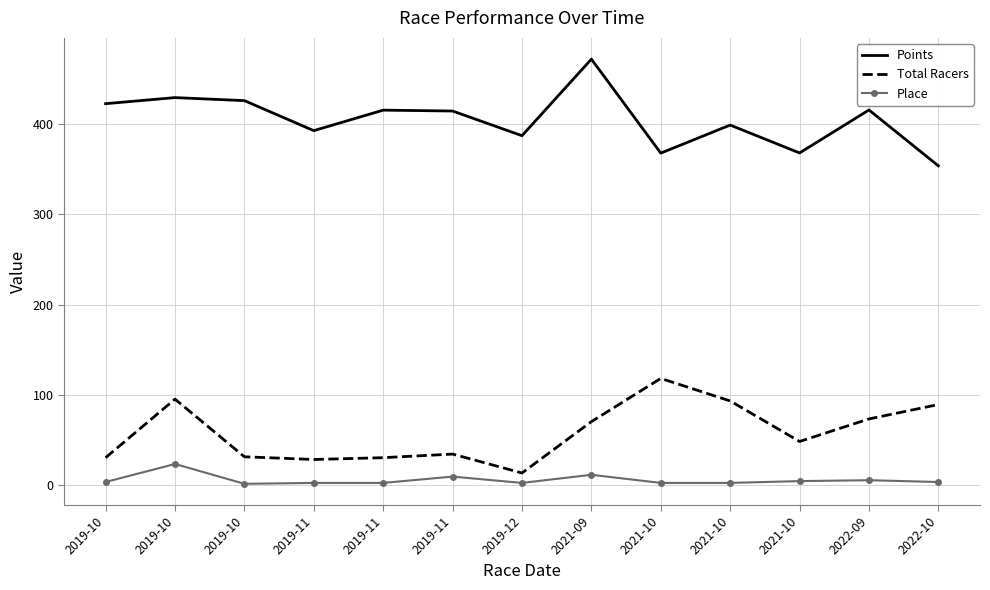

What are all the series names shown in the legend?

Points, Total Racers, Place